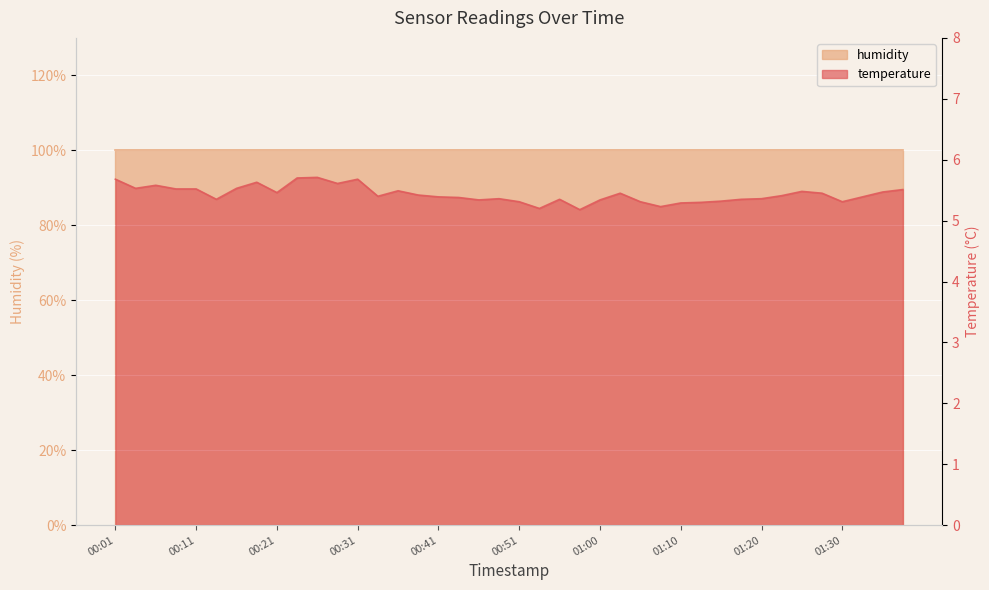

Which category has the highest value across all series?

00:26